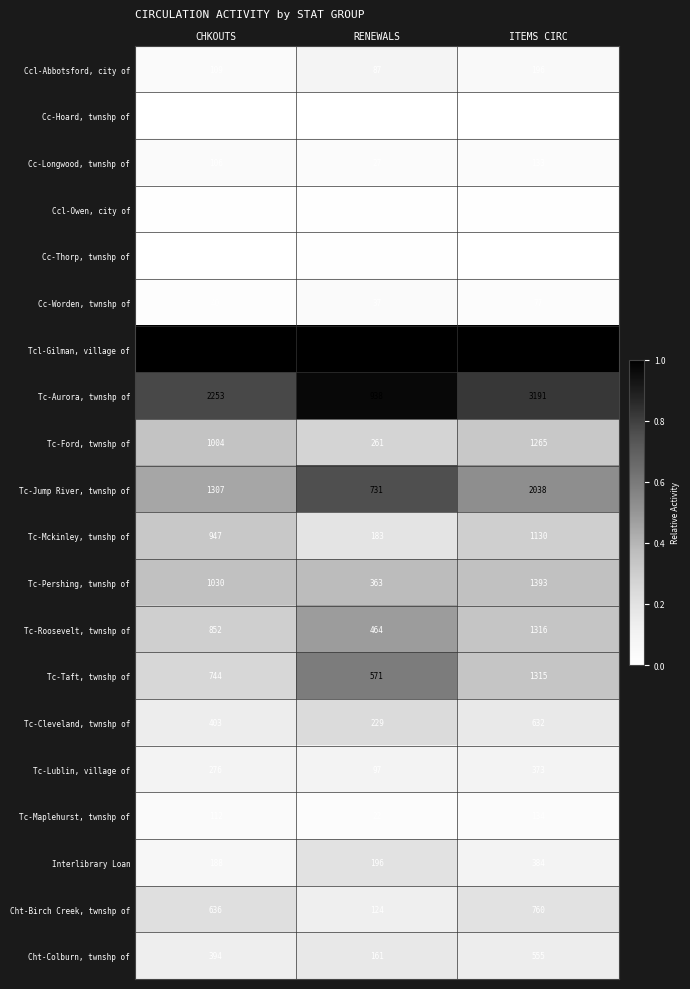

What is the maximum value shown in the chart?

3878